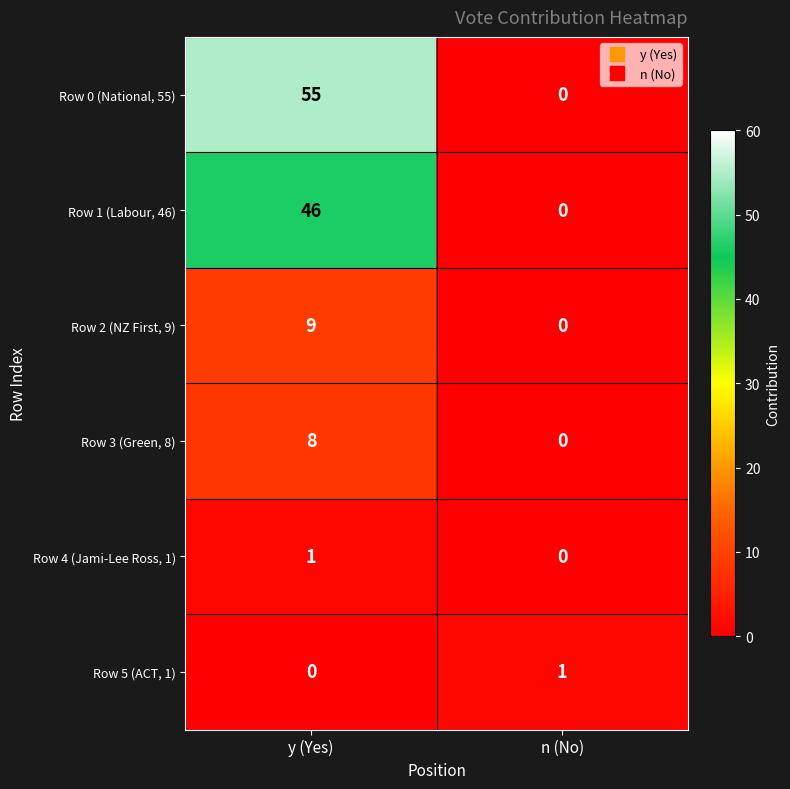

Reading right to left, extract all data points from this chart.

Row 0 (National, 55): 0	55
Row 1 (Labour, 46): 0	46
Row 2 (NZ First, 9): 0	9
Row 3 (Green, 8): 0	8
Row 4 (Jami-Lee Ross, 1): 0	1
Row 5 (ACT, 1): 1	0